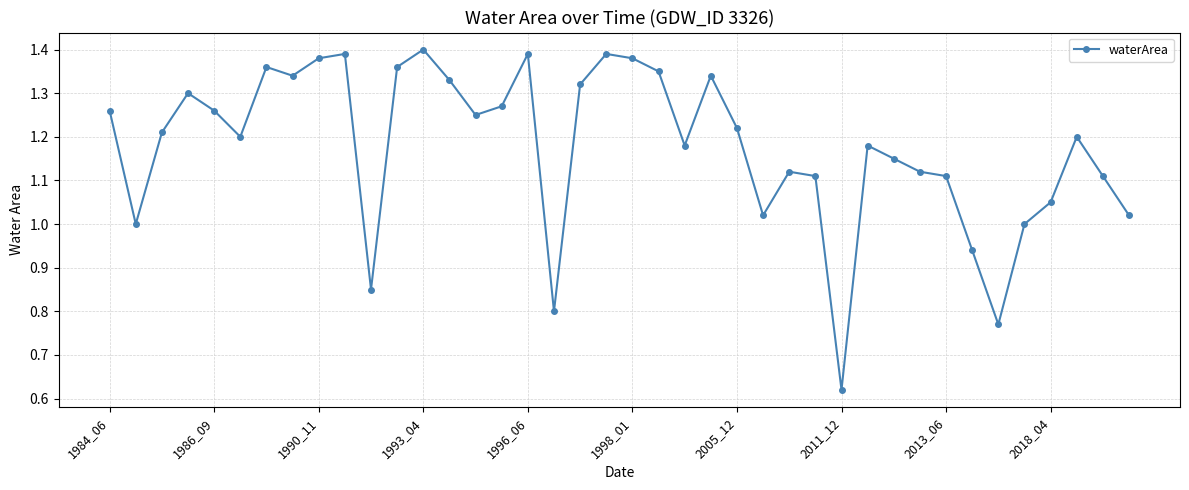

How many distinct data groups are displayed?

1